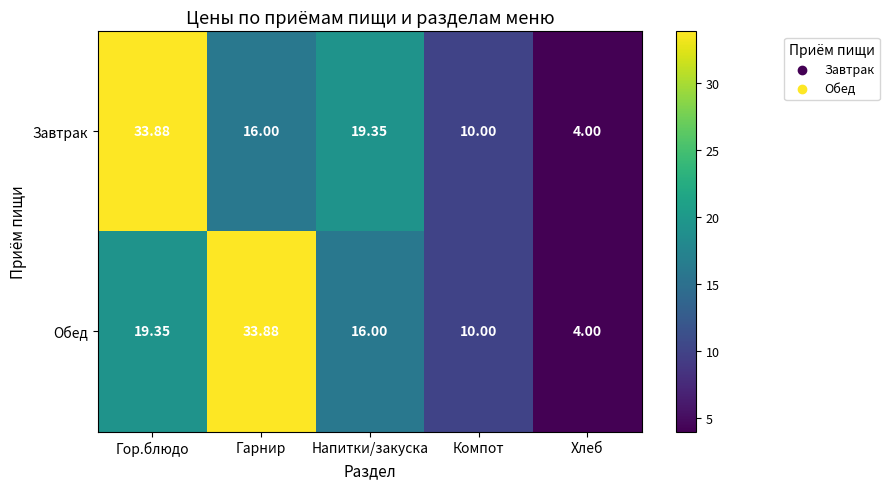

Which label corresponds to the smallest value in the chart?

Хлеб